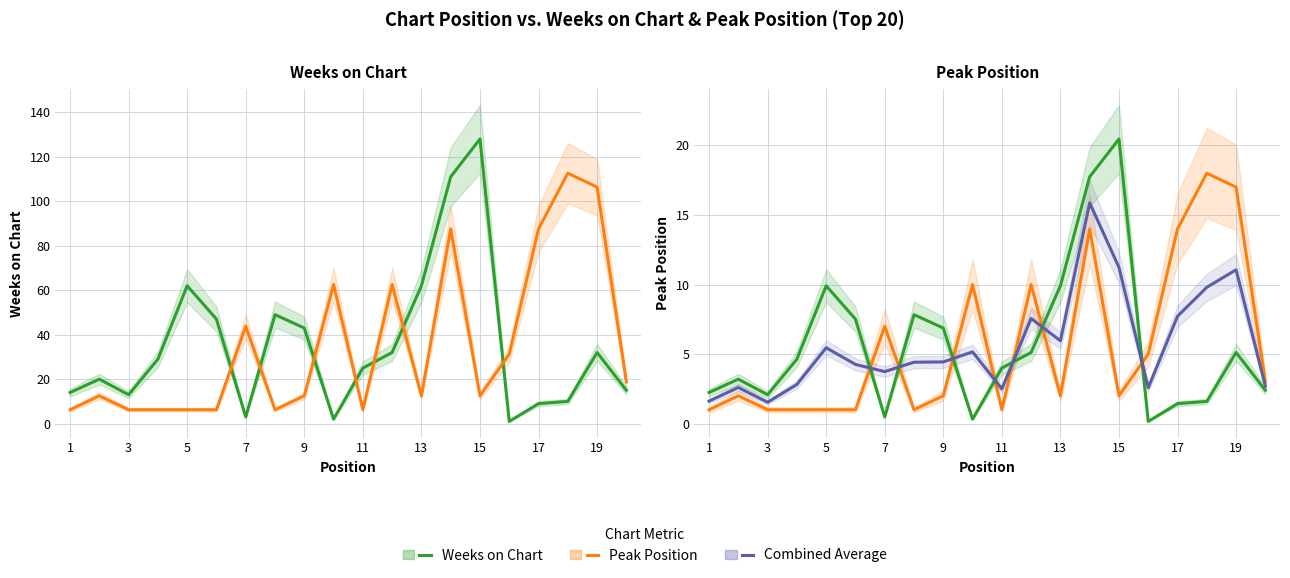

How many times do Peak Position and Weeks on Chart (scaled) cross each other?

7